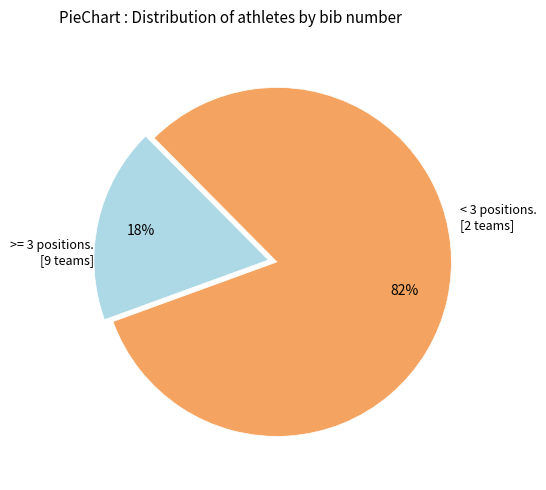

How many segments does this pie chart have?

2